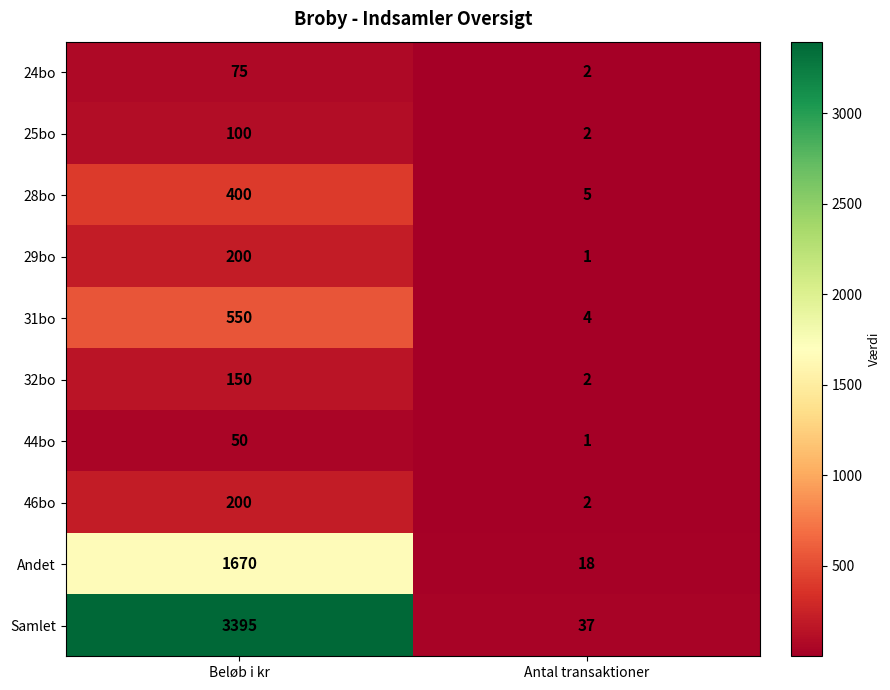

Which series changed the most between Beløb i kr and Antal transaktioner?

Samlet